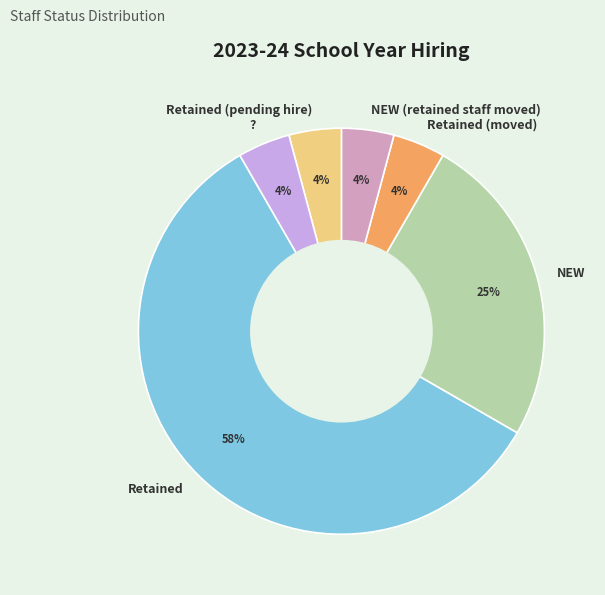

What percentage is the NEW slice, to the nearest percent?

25%